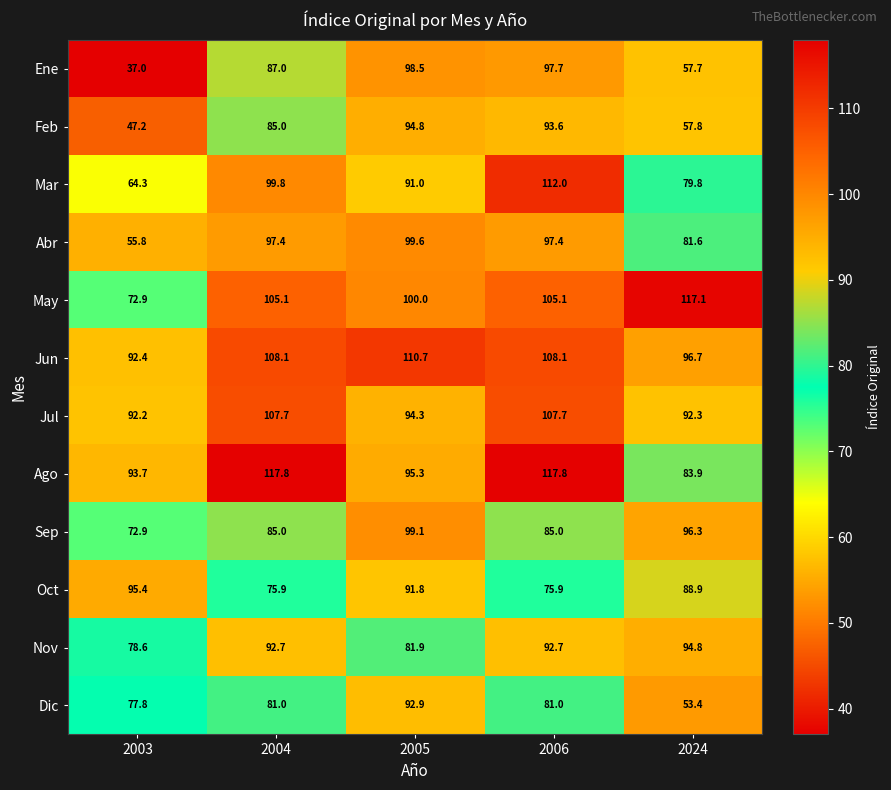

Which series changed the most between 2003 and 2024?

May